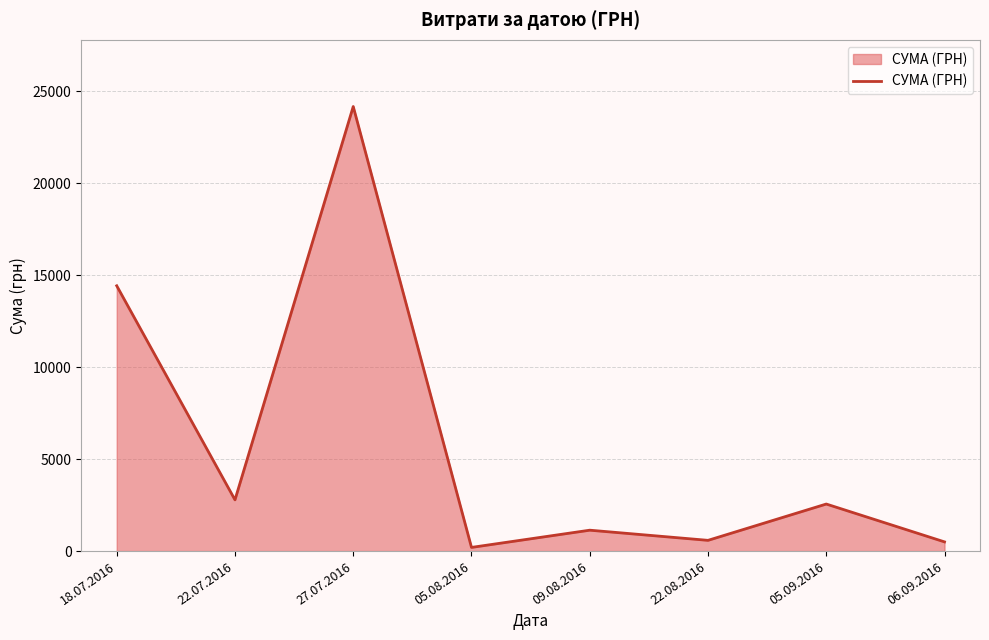

What is the difference between the values at 18.07.2016 and 22.08.2016?

13843.3